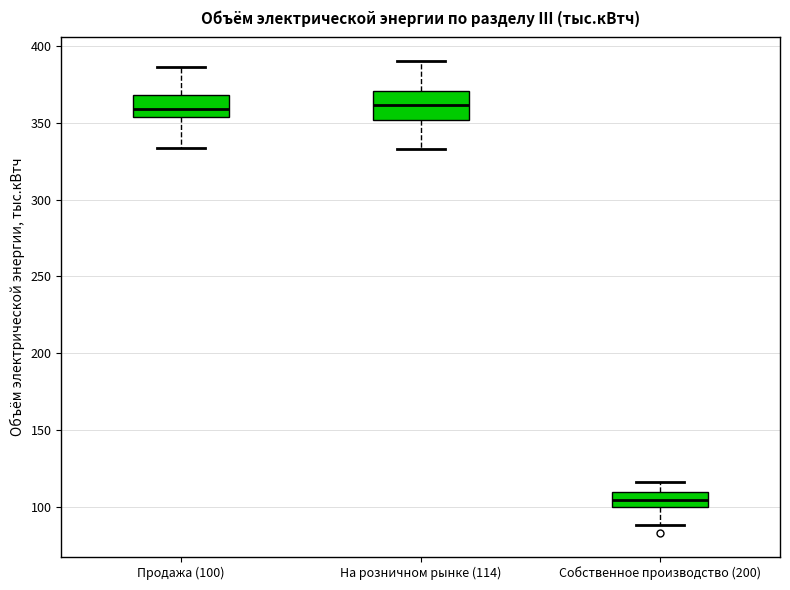

Where does the upper whisker of the box for Собственное производство (200) end on the y-axis? The values are not printed on the chart, so give them approximately, as read against the axis.

115